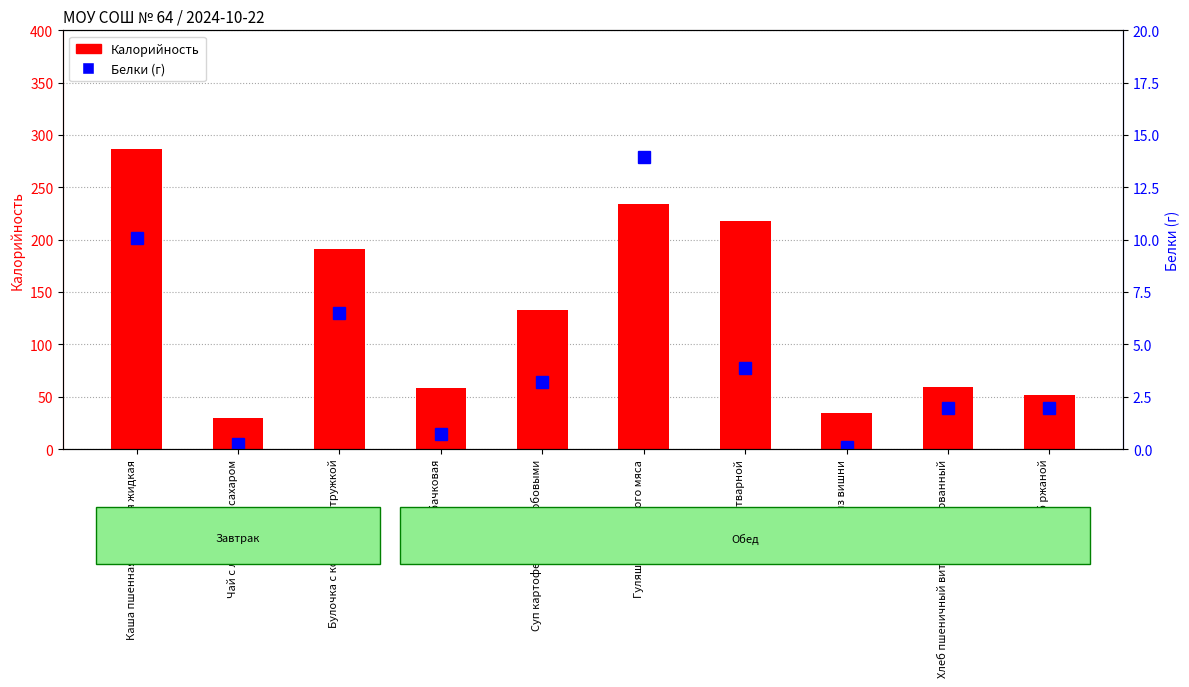

At how many categories does at least one series exceed 191?

4